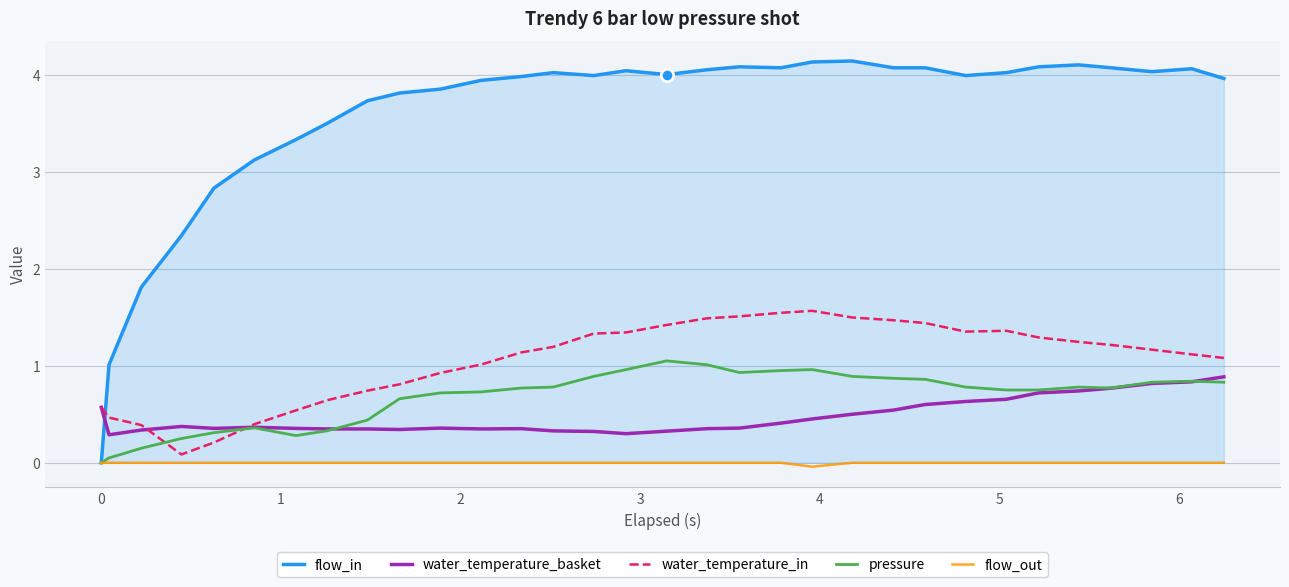

At how many categories does at least one series exceed 2?

29